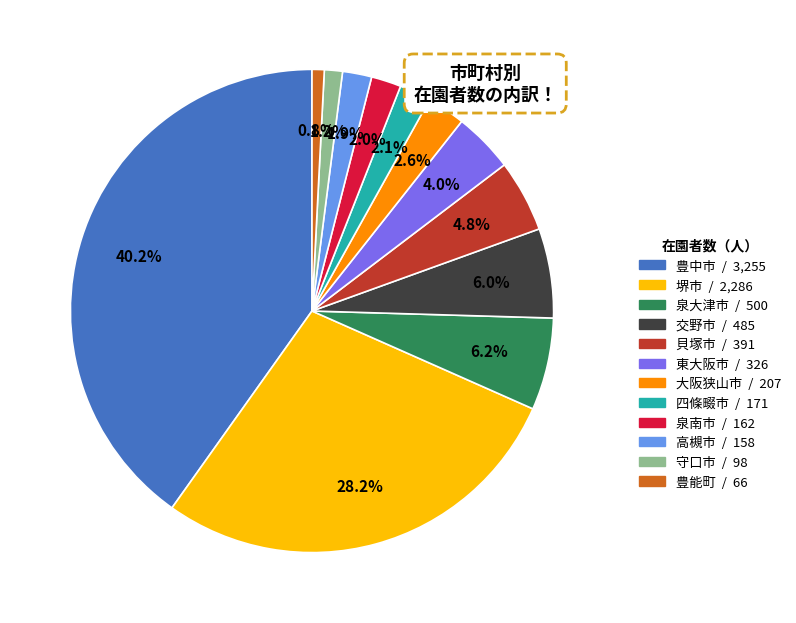

Approximately how many times larger is the value at 交野市 compared to 泉大津市?

1.0